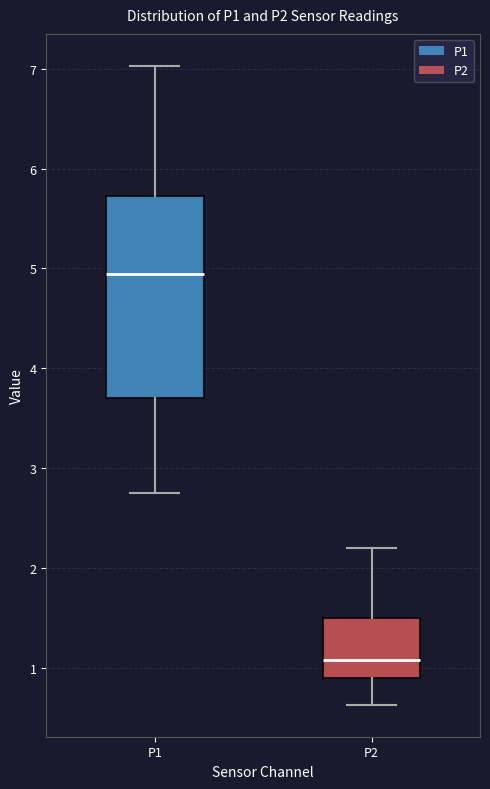

Reading left to right, read every box against the y-axis: the position of its median line, the range the box covers, and the ends of its whiskers. The values are not printed on the chart, so give them approximately, as read against the axis.

P1: median 4.9, box 3.7 to 5.7, whiskers 2.8 to 7.0
P2: median 1.1, box 0.9 to 1.5, whiskers 0.6 to 2.2